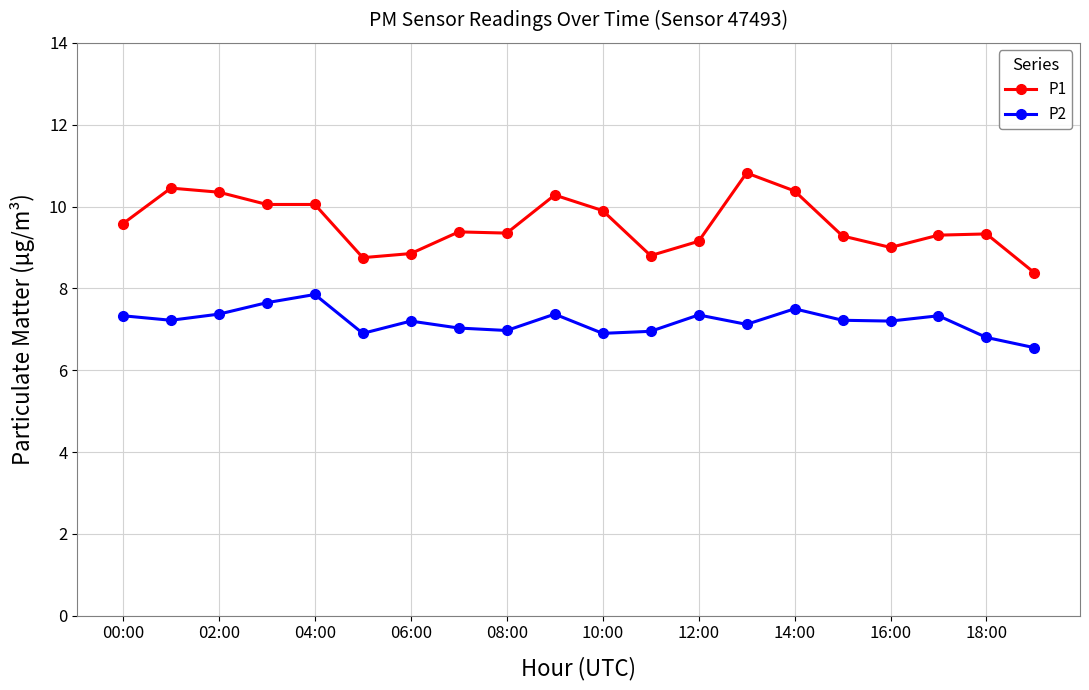

Which series has the largest total across all categories?

P1